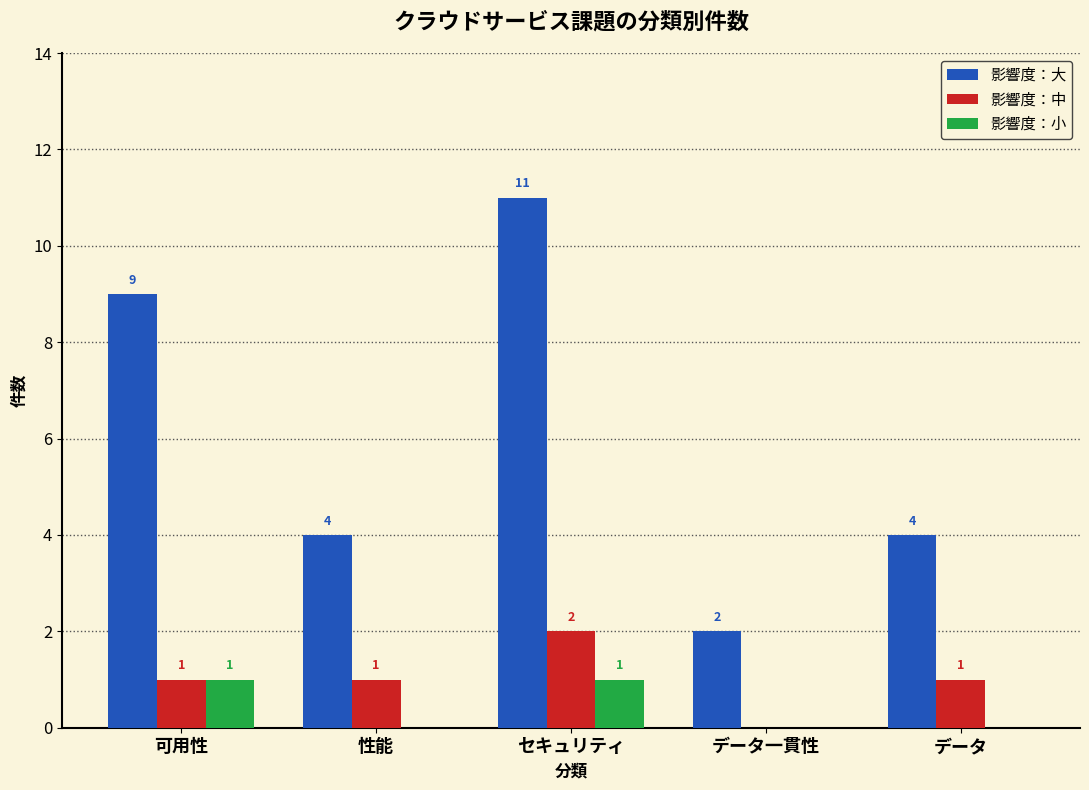

Which series has the largest total across all categories?

影響度：大